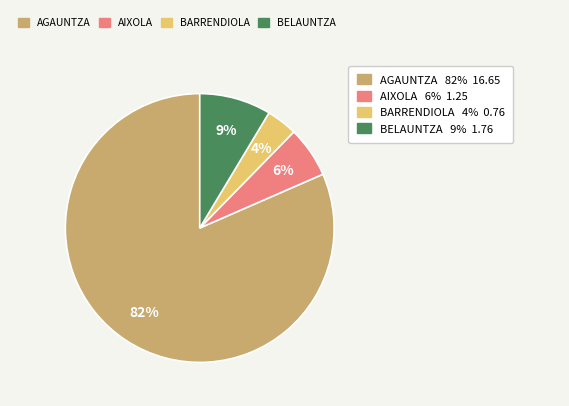

Combined, do BELAUNTZA and AIXOLA account for over 50%?

No